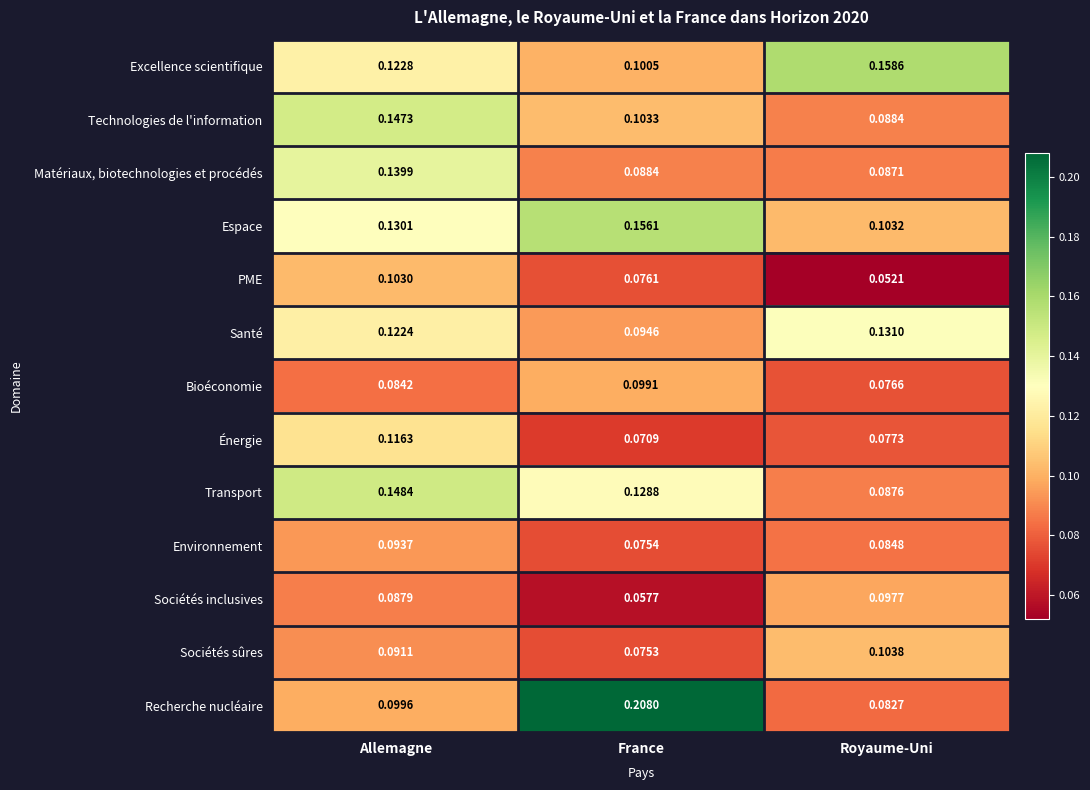

Is the value of Matériaux, biotechnologies et procédés at Allemagne greater than the value of Sociétés sûres at Allemagne?

Yes